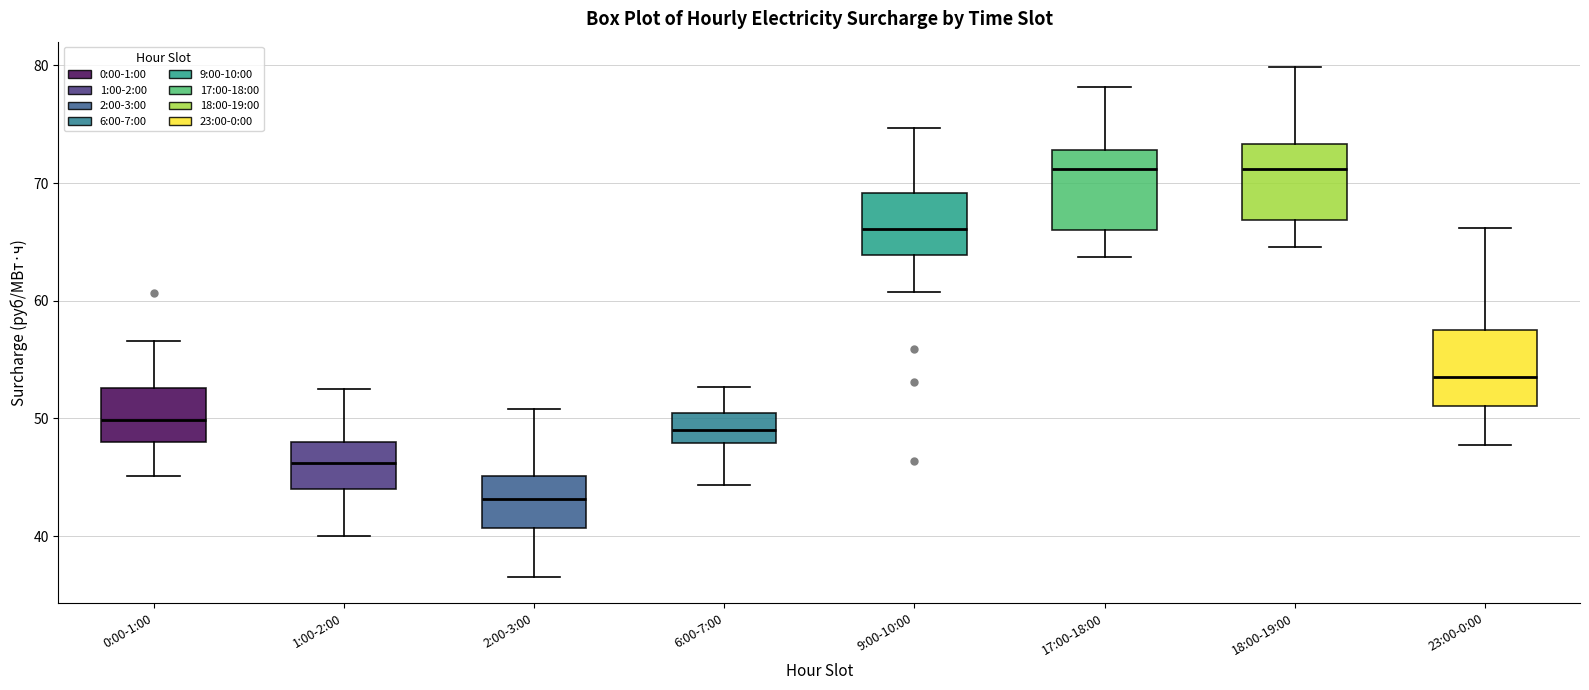

Where is the upper edge of the box for 2:00-3:00 on the y-axis? The values are not printed on the chart, so give them approximately, as read against the axis.

45